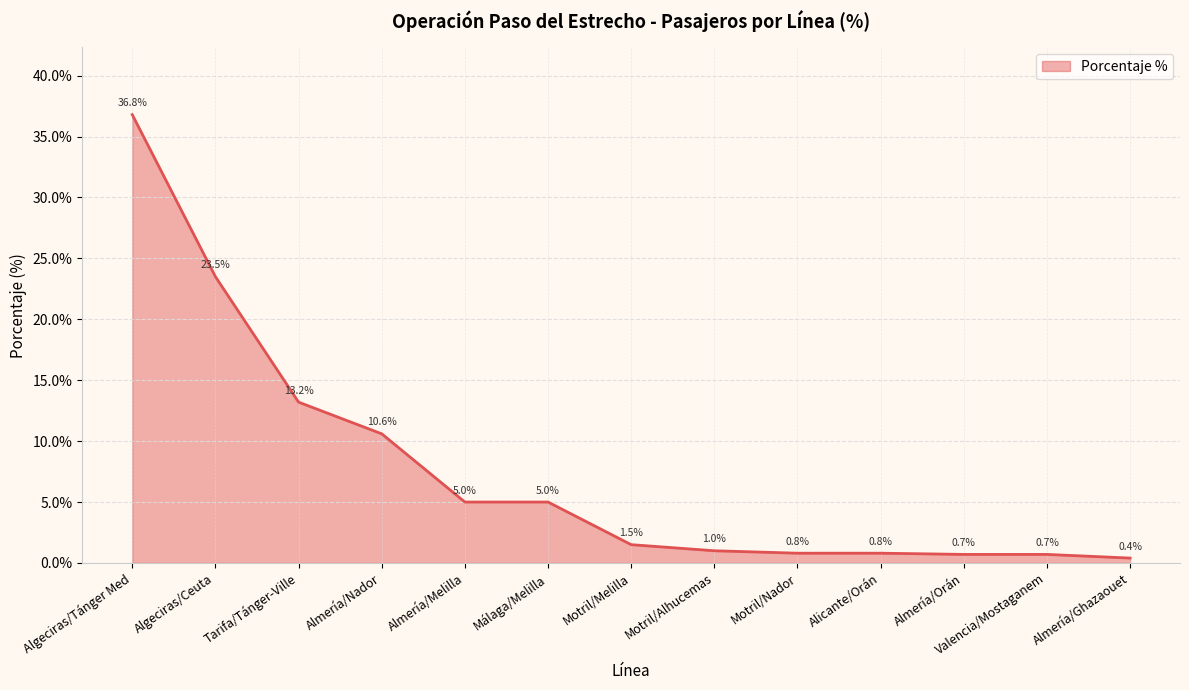

Reading left to right, transcribe all the data shown in this chart.

36.8	23.5	13.2	10.6	5.0	5.0	1.5	1.0	0.8	0.8	0.7	0.7	0.4